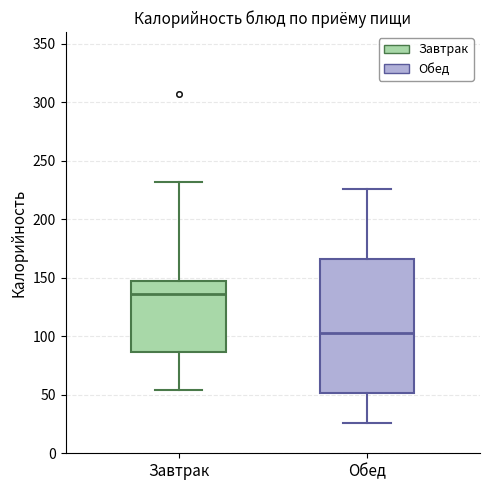

Reading left to right, read every box against the y-axis: the position of its median line, the range the box covers, and the ends of its whiskers. The values are not printed on the chart, so give them approximately, as read against the axis.

Завтрак: median 135, box 85 to 145, whiskers 55 to 230
Обед: median 105, box 50 to 165, whiskers 25 to 225